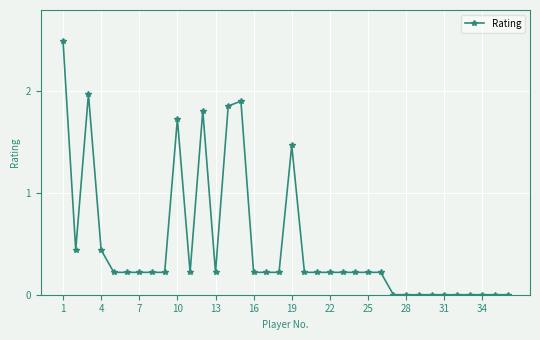

True or false: the data has more than 2 interior local peaks.

True